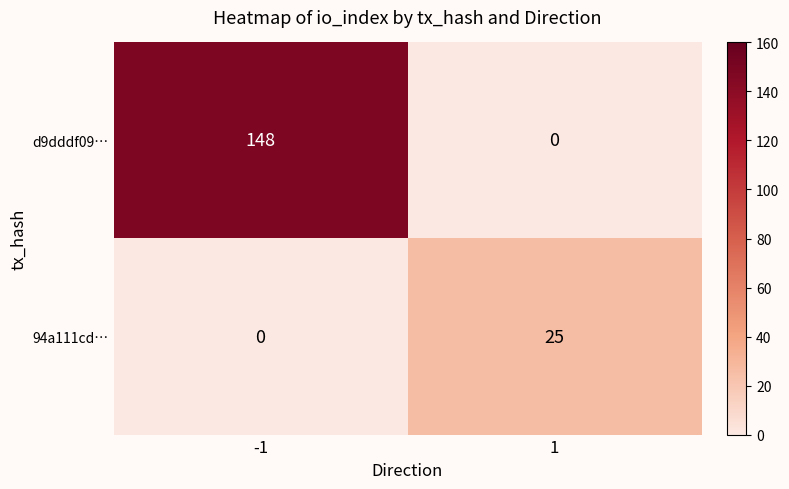

What is the greatest value displayed?

148